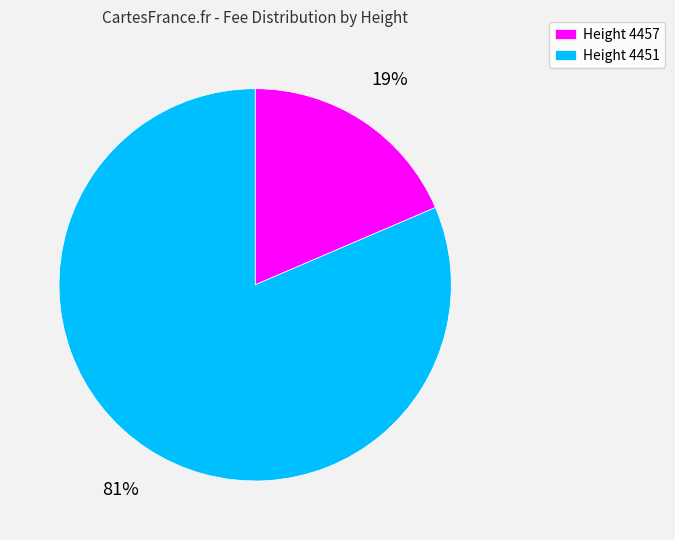

Is Height 4451 the majority of the pie?

Yes